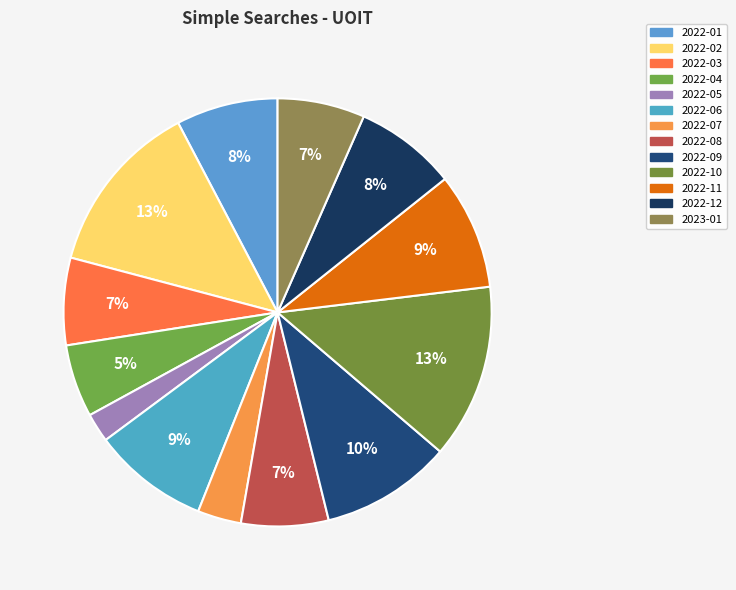

What percentage is the 2022-11 slice, to the nearest percent?

9%